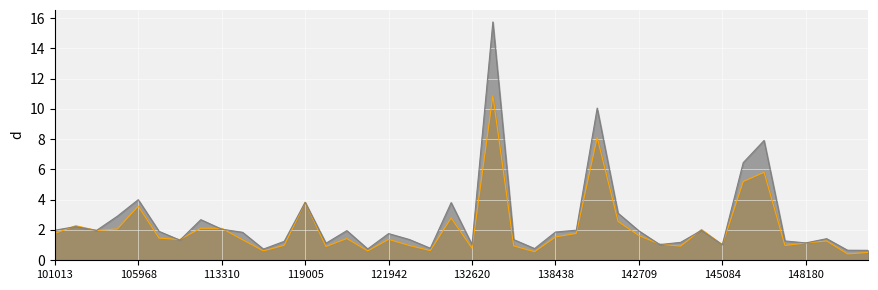

What is the value of the dnbrad point at the 14th from the left?

1.1